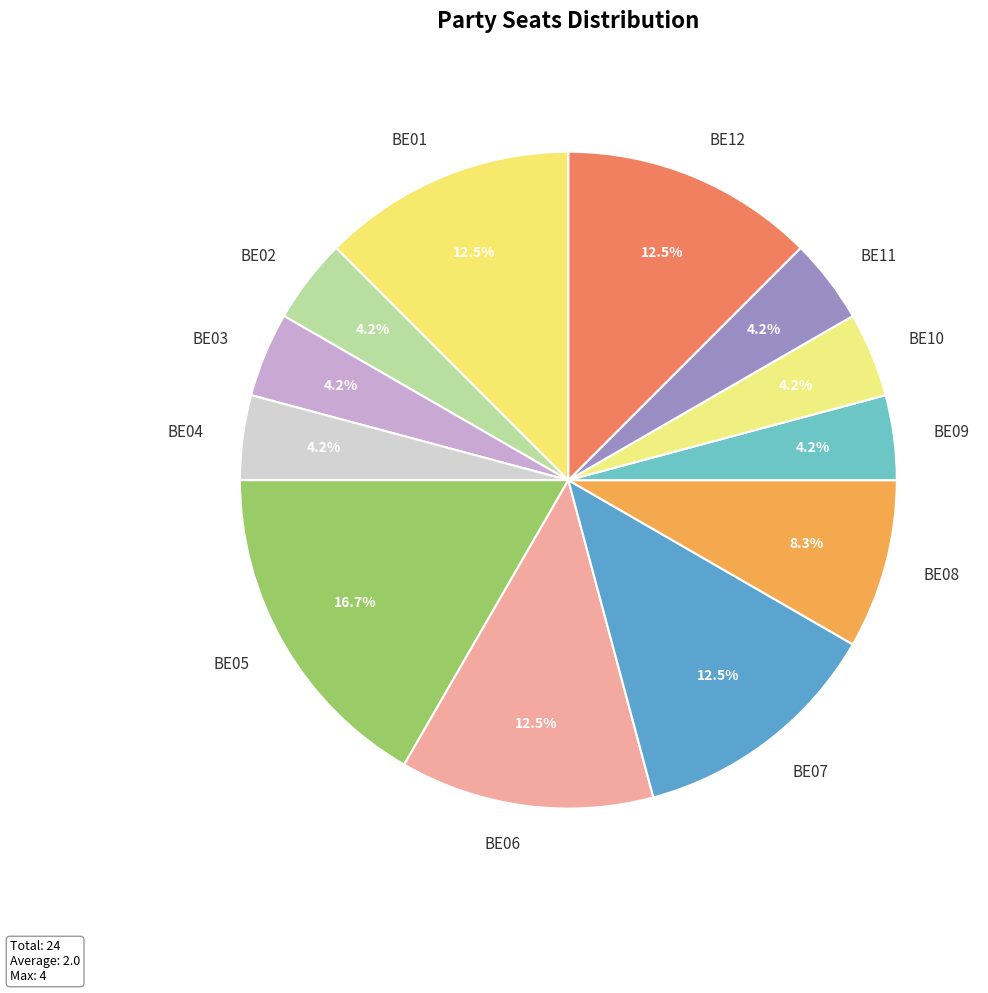

Which has a higher value, BE01 or BE03?

BE01